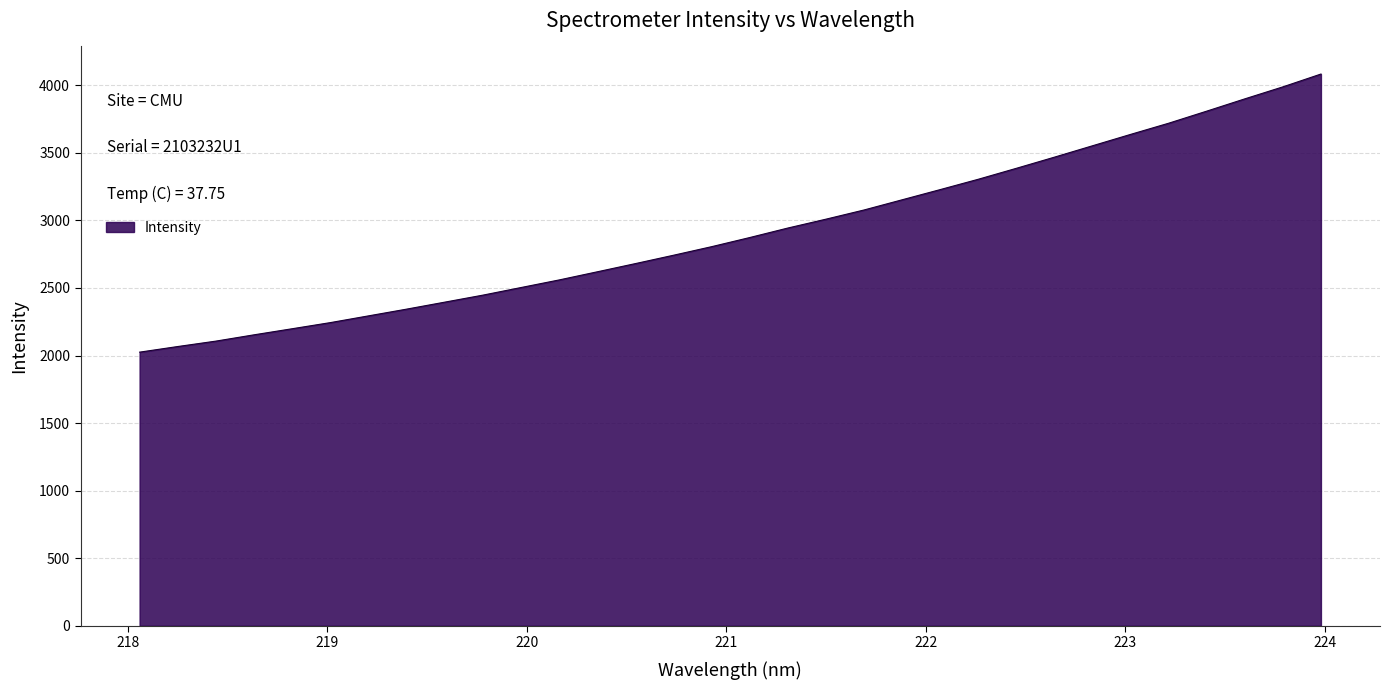

What is the difference between the maximum and minimum values?

2058.3